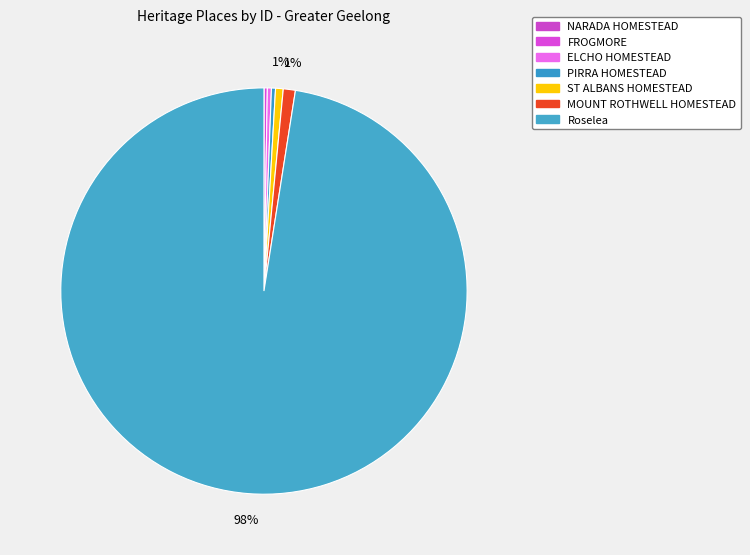

Is there any slice that represents more than half of the pie?

Yes